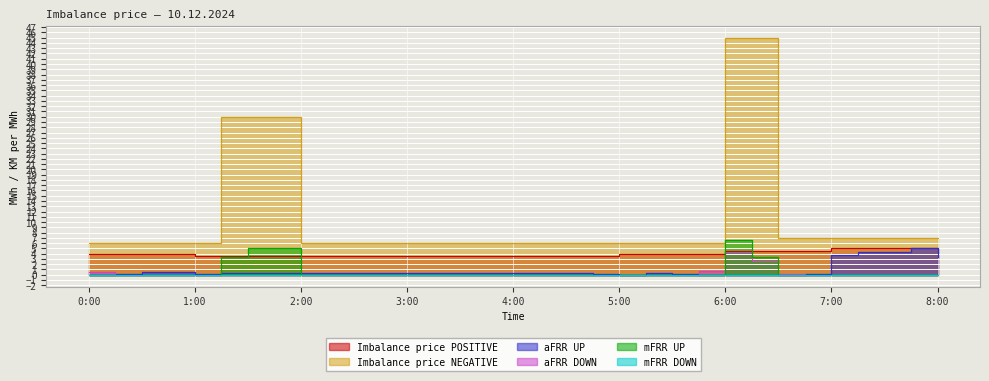

At which category is the sum across all series the highest?

6:00